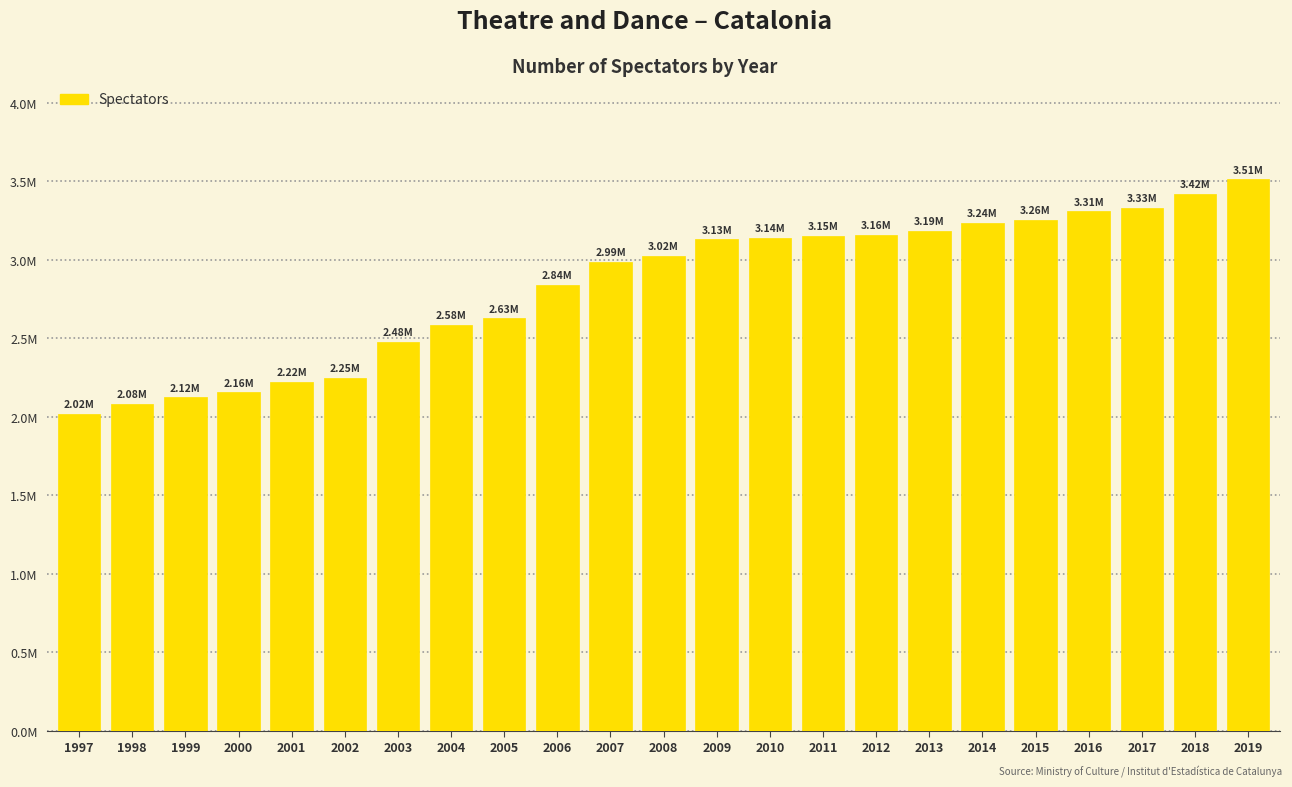

At which label does the data first exceed 3024968?

2009